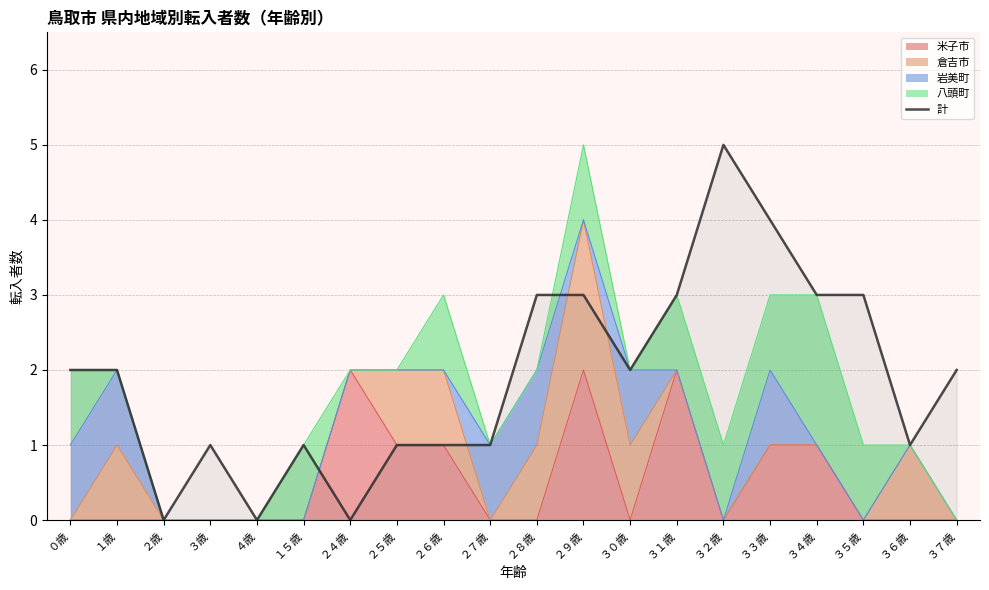

Reading left to right, extract all data points from this chart.

０歳=2	１歳=2	２歳=0	３歳=1	４歳=0	１５歳=1	２４歳=0	２５歳=1	２６歳=1	２７歳=1	２８歳=3	２９歳=3	３０歳=2	３１歳=3	３２歳=5	３３歳=4	３４歳=3	３５歳=3	３６歳=1	３７歳=2